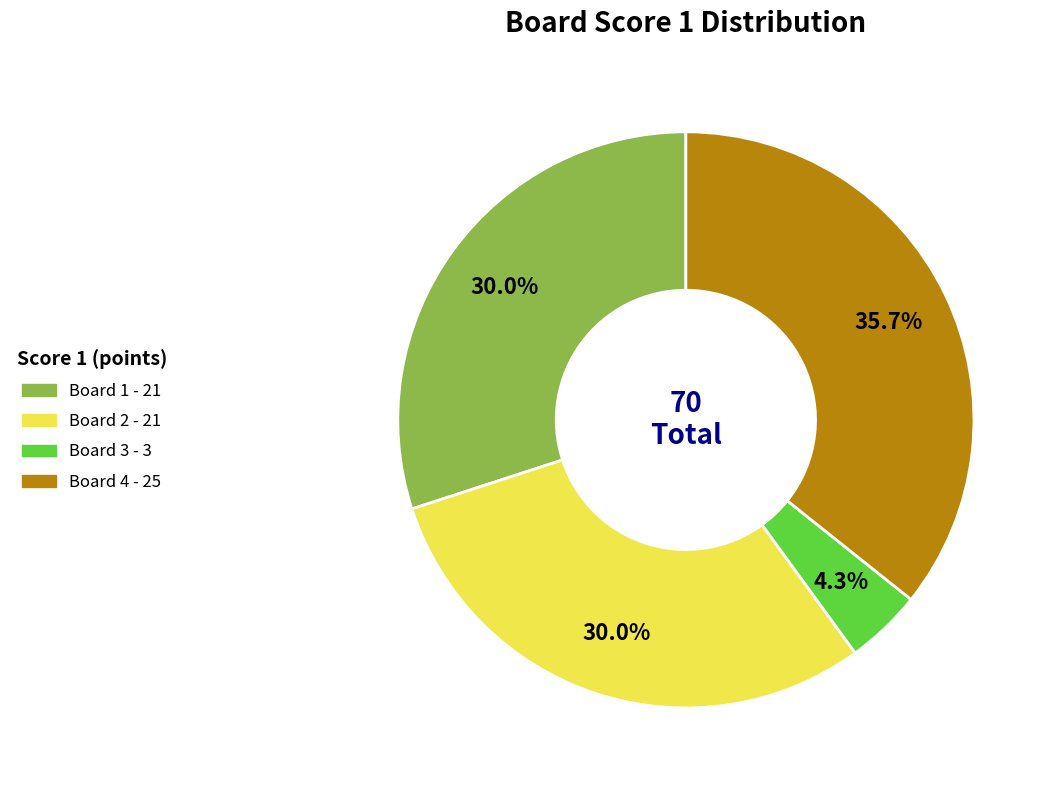

Is there a majority slice in this chart?

No